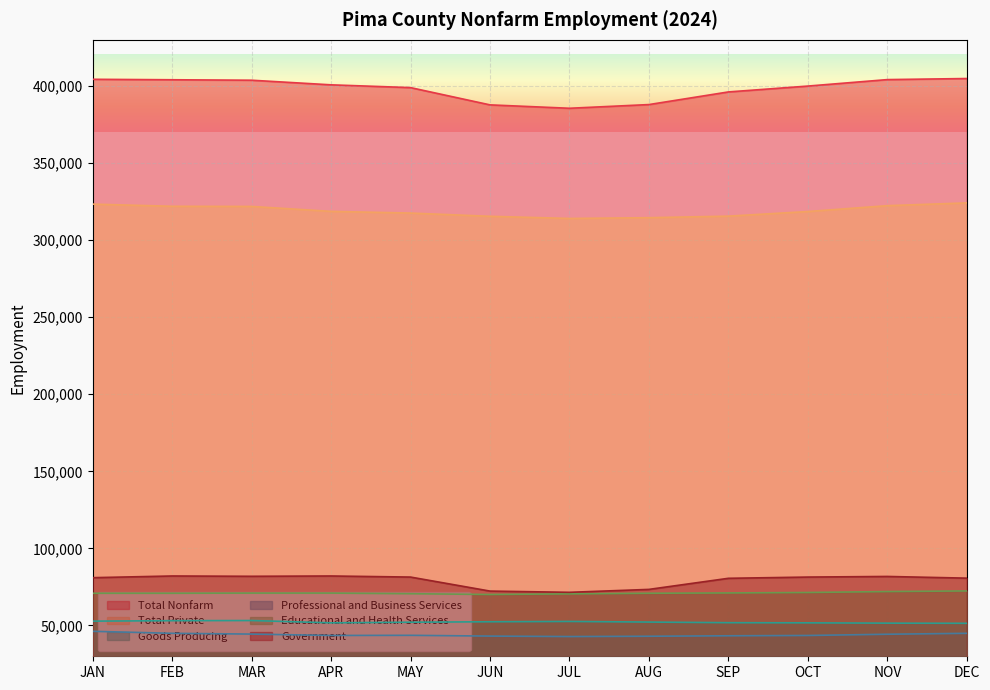

The value of Total Private at JUN is 136244. True or false?

False